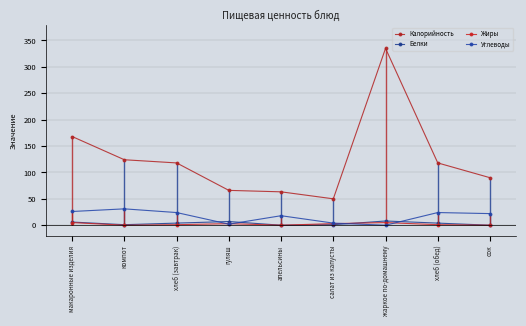

What value does the Калорийность series have at макаронные изделия?

168.0